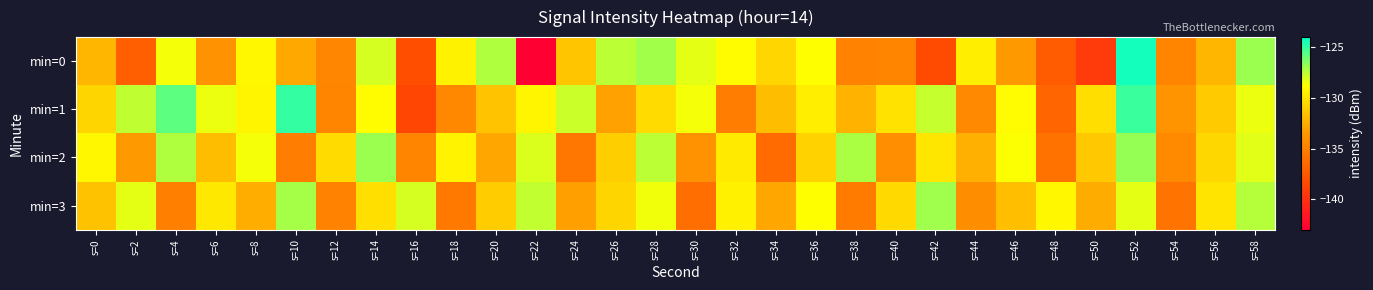

Which series has the largest range (max minus min)?

min=0